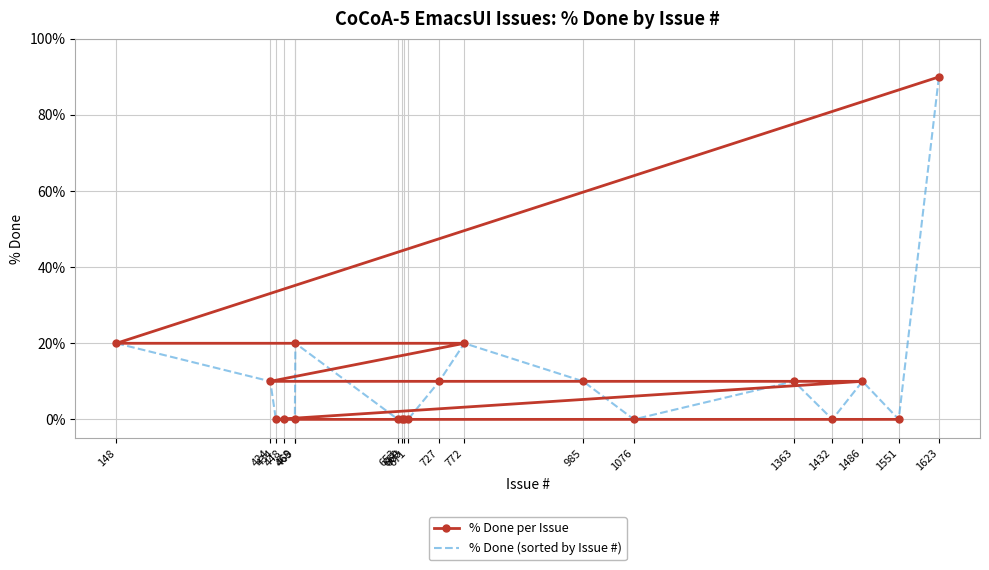

True or false: % Done per Issue and % Done (sorted by Issue #) intersect in this chart.

False